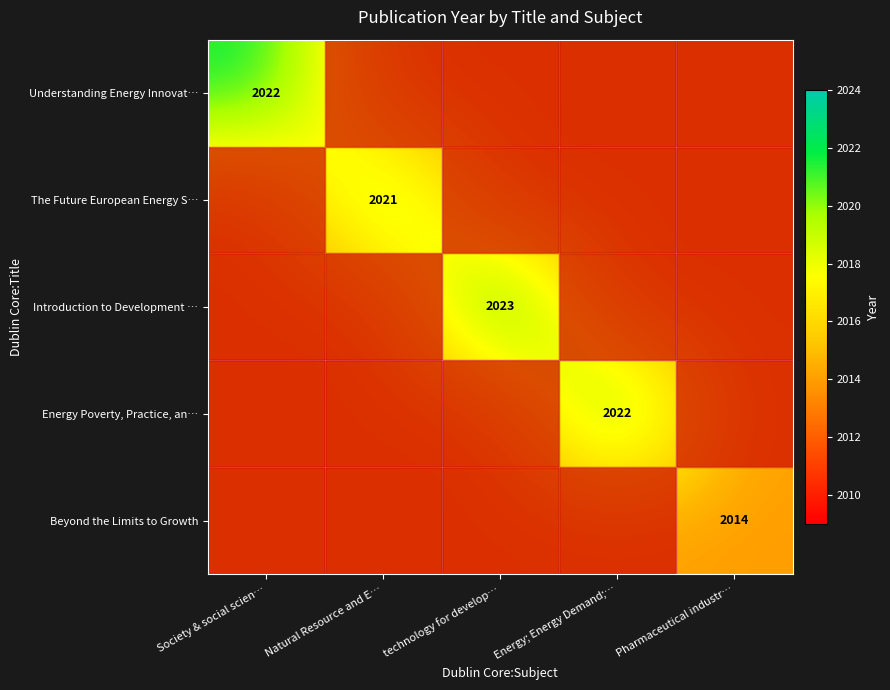

At which category is the sum across all series the highest?

technology for develop…